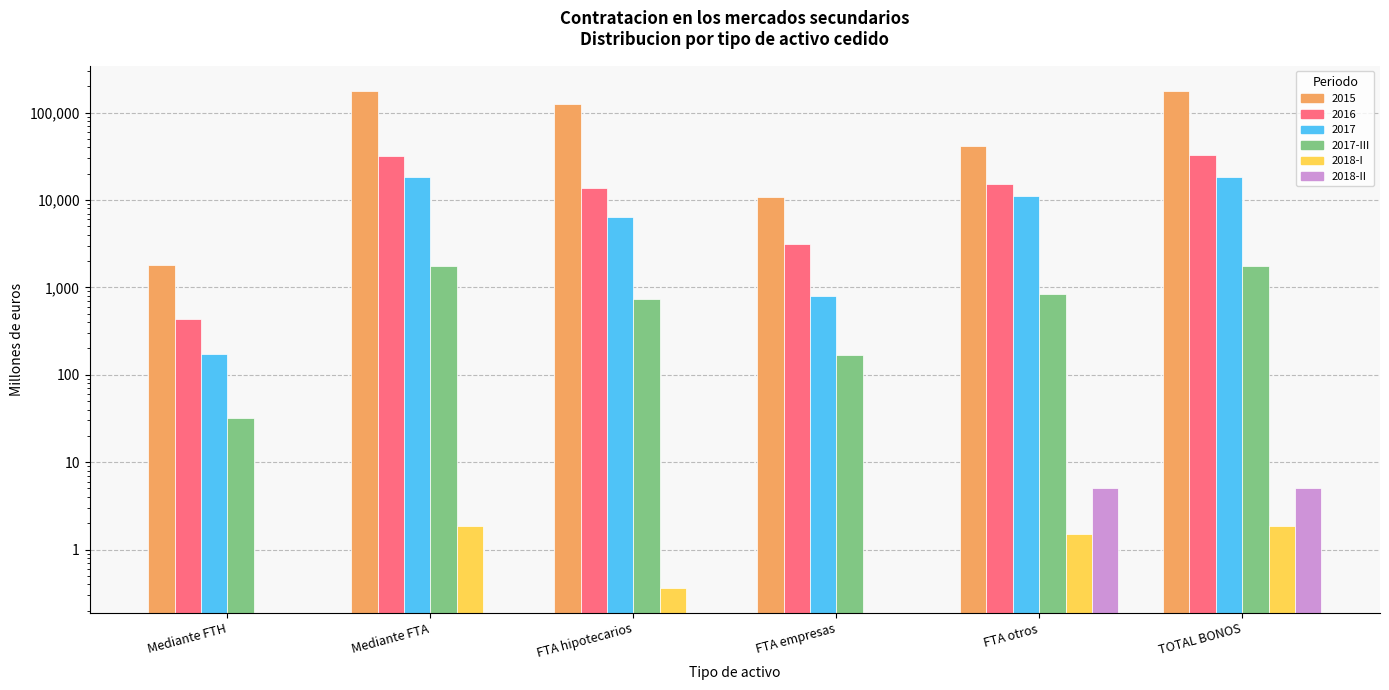

What position from the left is Mediante FTA?

2